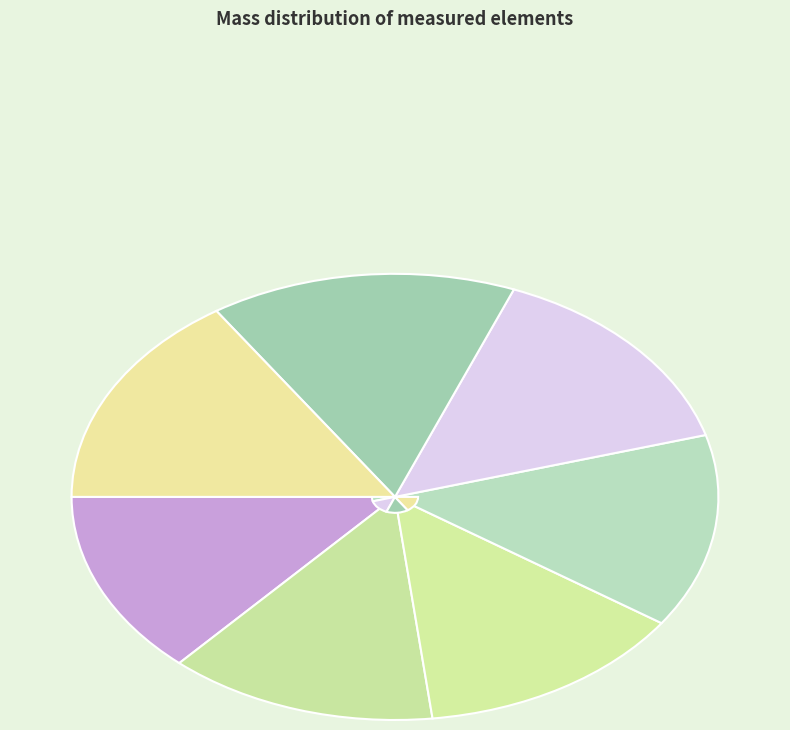

To the nearest percent, what is the difference between the Nd (146) and Dy (163) slice percentages?

2%